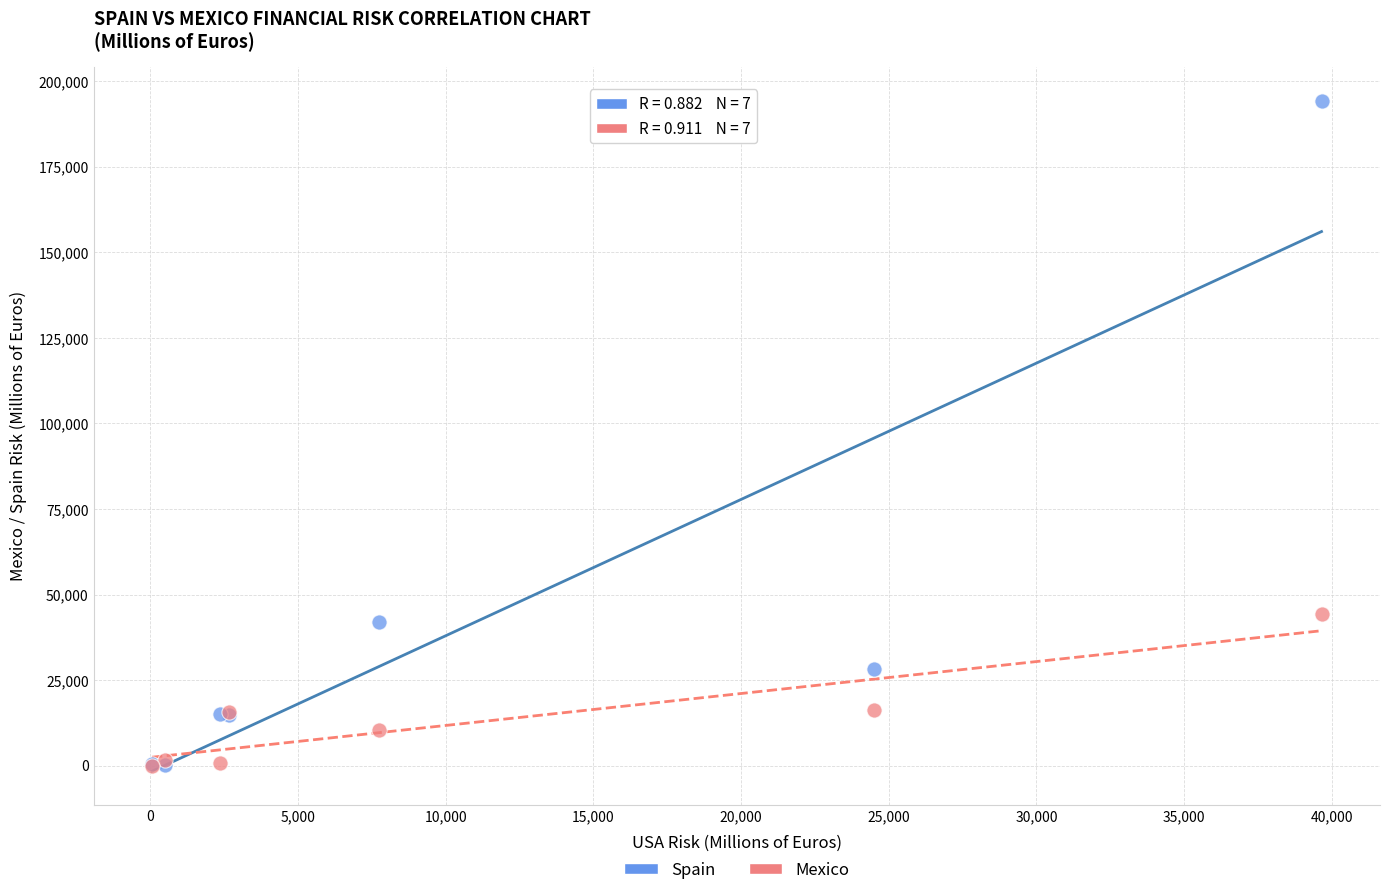

What are all the series names shown in the legend?

Spain, Mexico